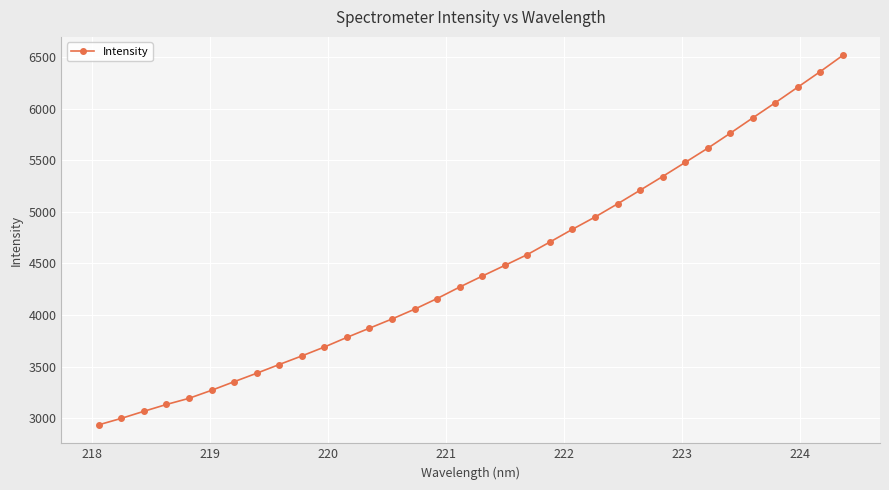

What is the maximum value shown in the chart?

6516.9